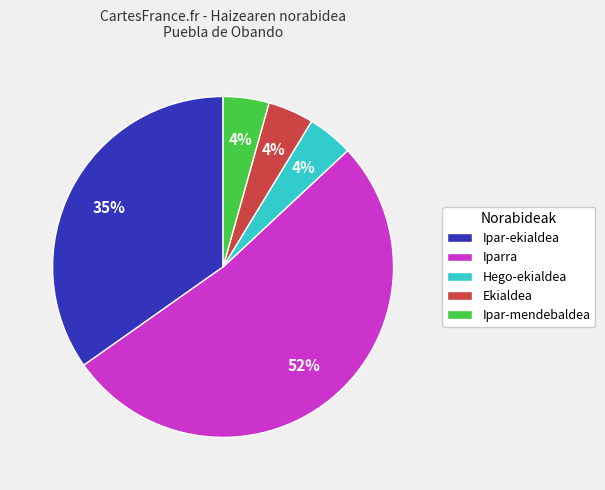

What is the ratio of the value at Ipar-ekialdea to the value at Iparra?

0.7